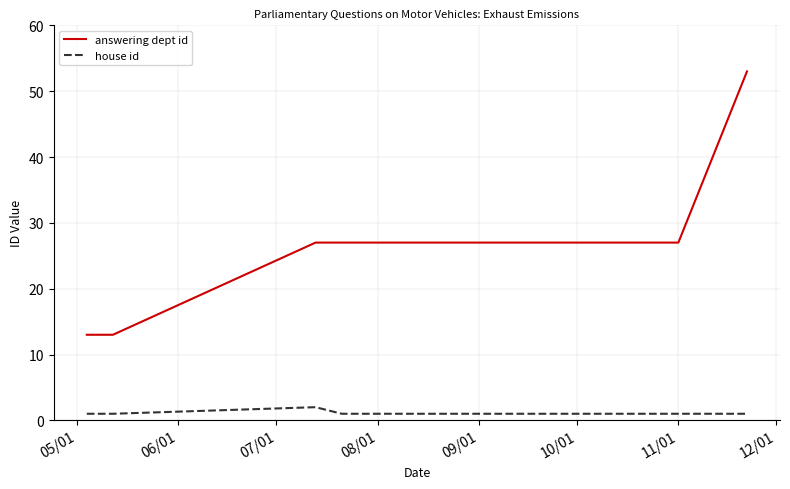

What is the maximum value shown in the chart?

53